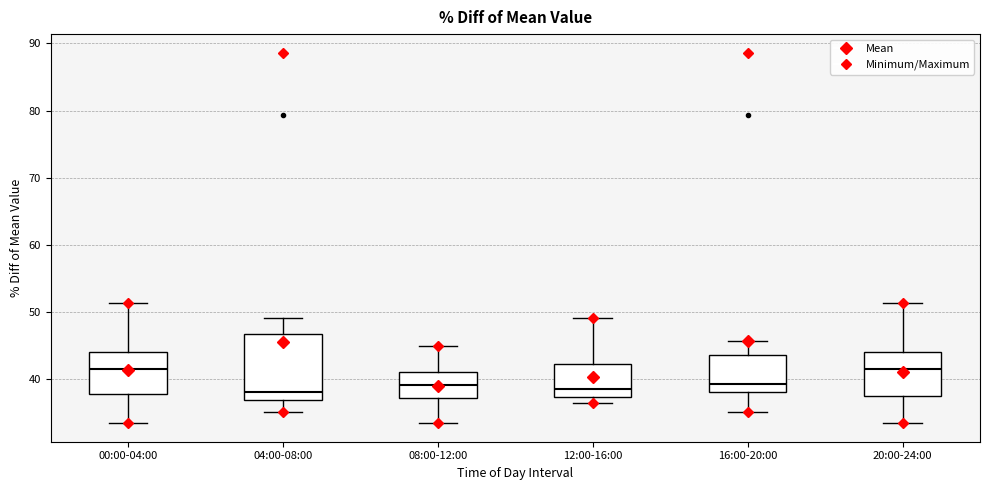

Reading left to right, read every box against the y-axis: the position of its median line, the range the box covers, and the ends of its whiskers. The values are not printed on the chart, so give them approximately, as read against the axis.

00:00-04:00: median 42, box 38 to 44, whiskers 33 to 51
04:00-08:00: median 38, box 37 to 47, whiskers 35 to 49
08:00-12:00: median 39, box 37 to 41, whiskers 33 to 45
12:00-16:00: median 39, box 37 to 42, whiskers 36 to 49
16:00-20:00: median 39, box 38 to 44, whiskers 35 to 46
20:00-24:00: median 42, box 37 to 44, whiskers 33 to 51